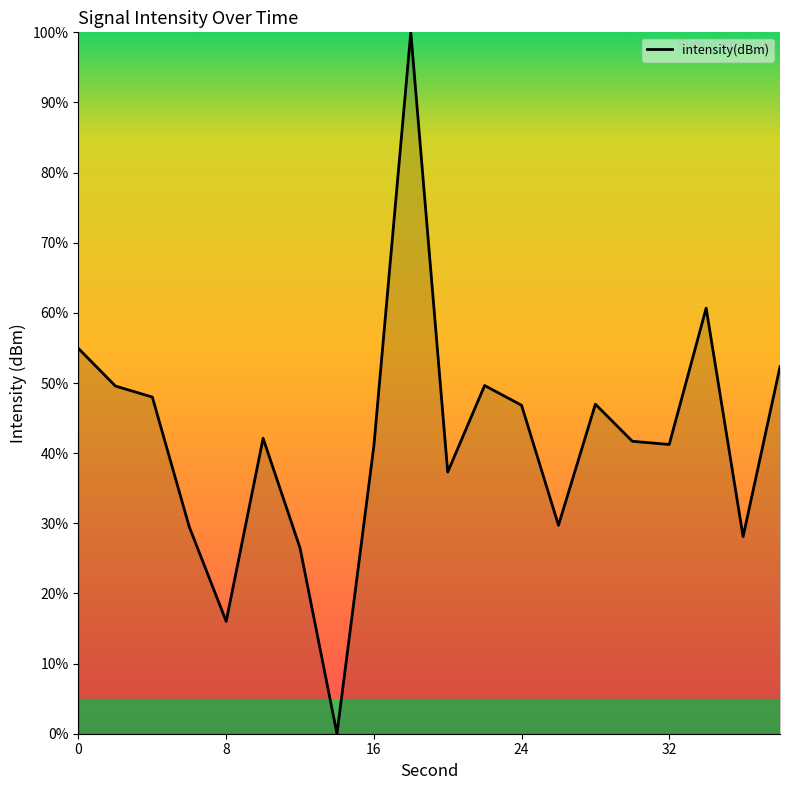

What is the maximum value shown in the chart?

100.0